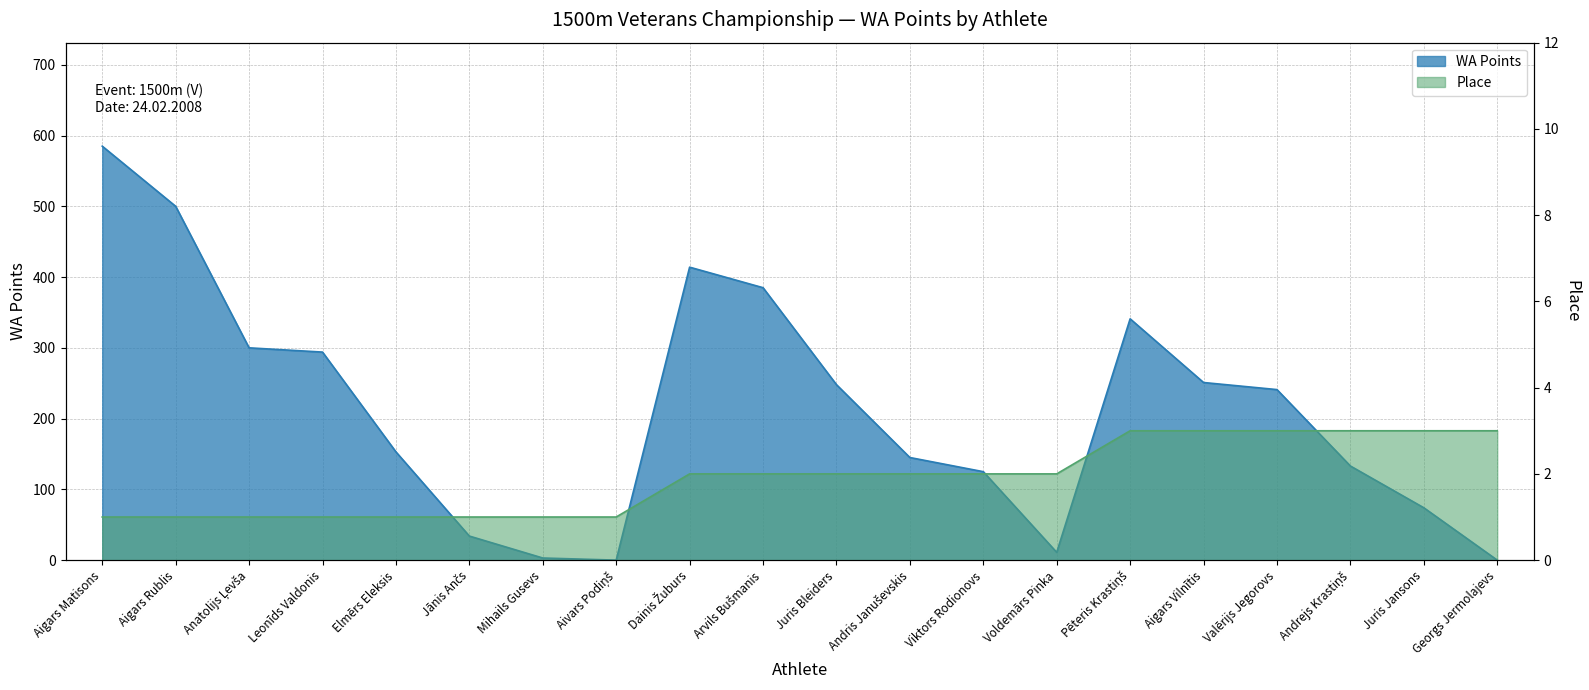

True or false: Place has more than 2 interior local peaks.

False